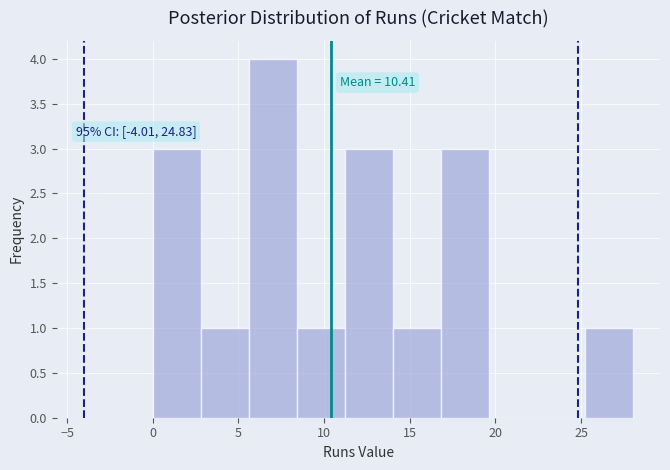

Over which range of the x-axis is the bar tallest?

5.6 to 8.4